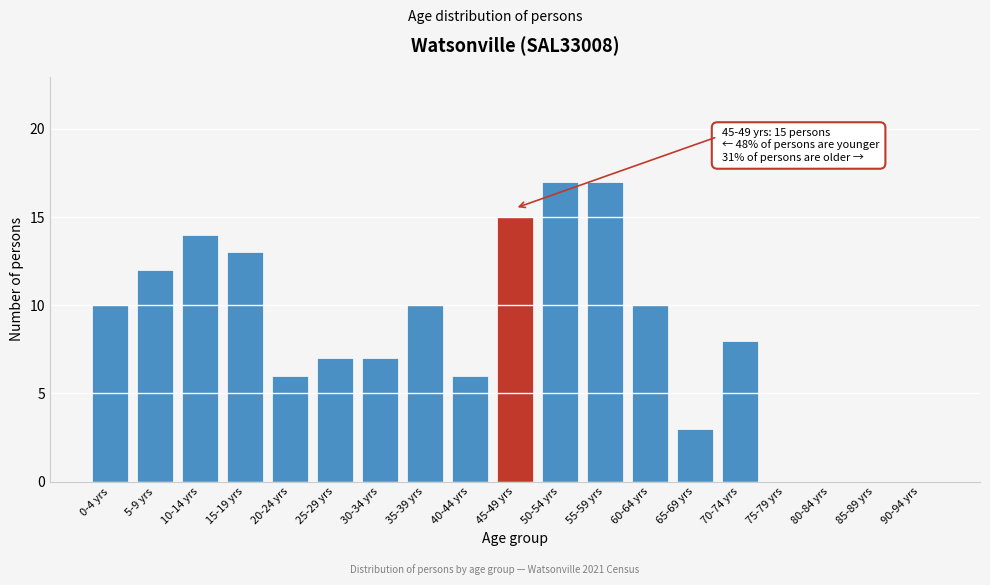

Reading right to left, list all the values displayed in this chart.

90-94 yrs=0	85-89 yrs=0	80-84 yrs=0	75-79 yrs=0	70-74 yrs=8	65-69 yrs=3	60-64 yrs=10	55-59 yrs=17	50-54 yrs=17	45-49 yrs=15	40-44 yrs=6	35-39 yrs=10	30-34 yrs=7	25-29 yrs=7	20-24 yrs=6	15-19 yrs=13	10-14 yrs=14	5-9 yrs=12	0-4 yrs=10